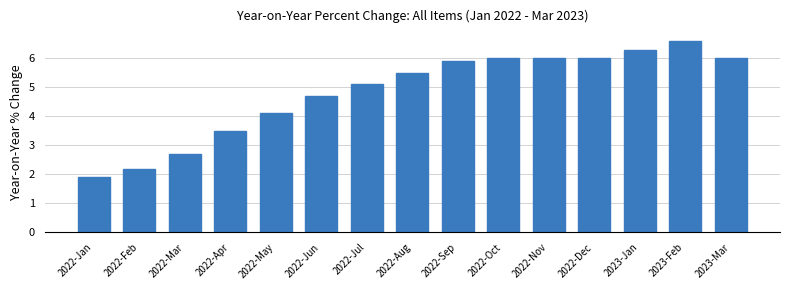

Reading left to right, list all the values displayed in this chart.

1.9	2.2	2.7	3.5	4.1	4.7	5.1	5.5	5.9	6.0	6.0	6.0	6.3	6.6	6.0